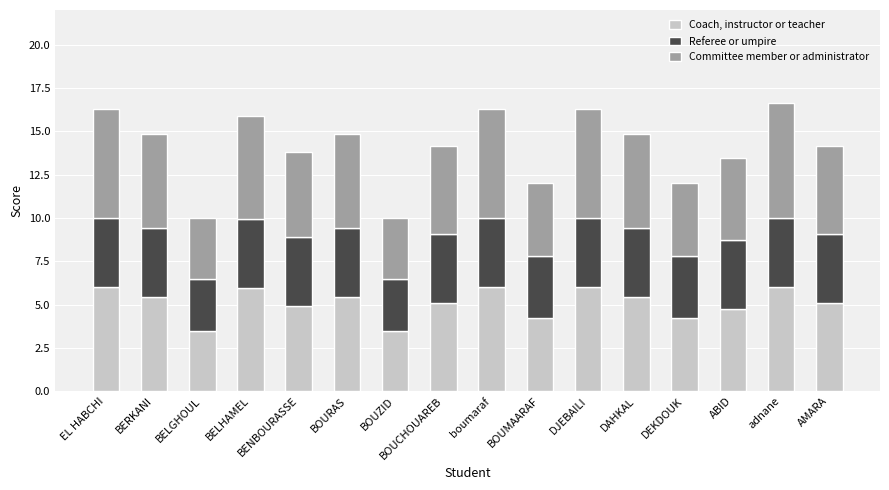

What is the difference between the Coach, instructor or teacher values at BOUMAARAF and EL HABCHI?

1.8